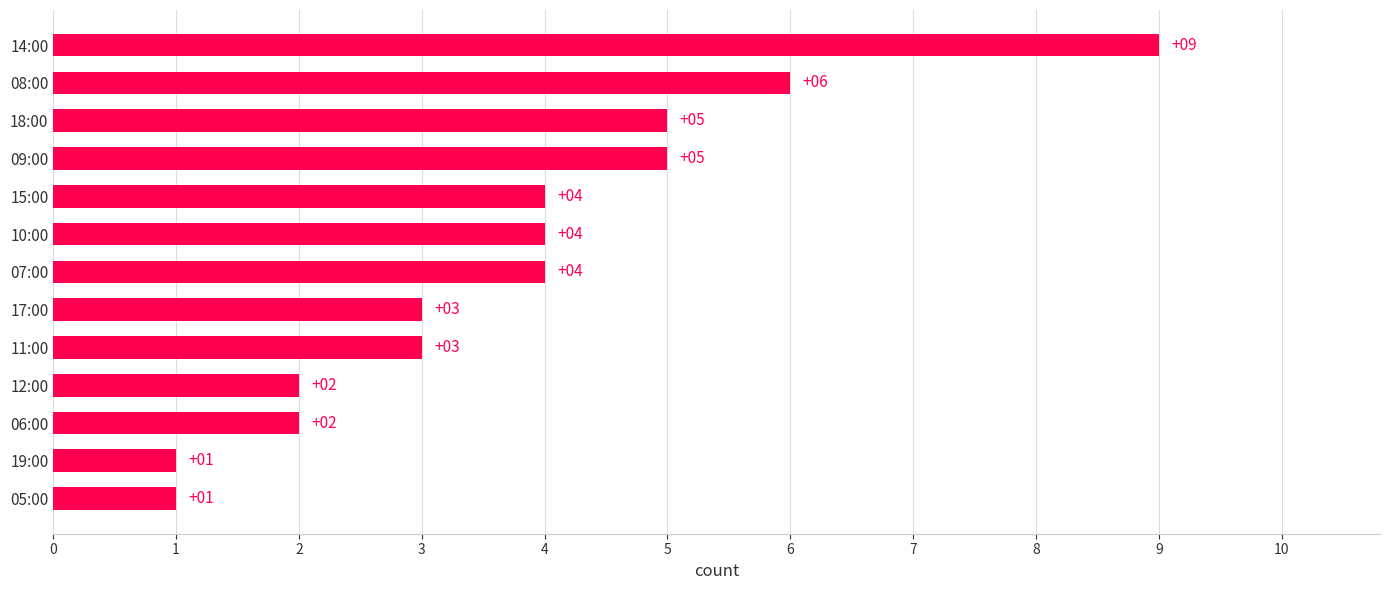

True or false: the data shows 4 at 11:00.

False